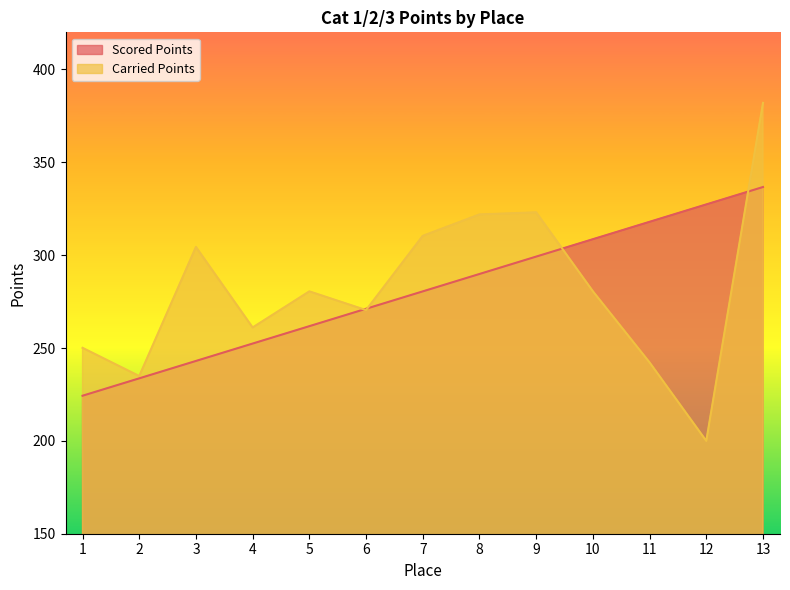

What is the spread (max minus min) of values at 3?

61.4